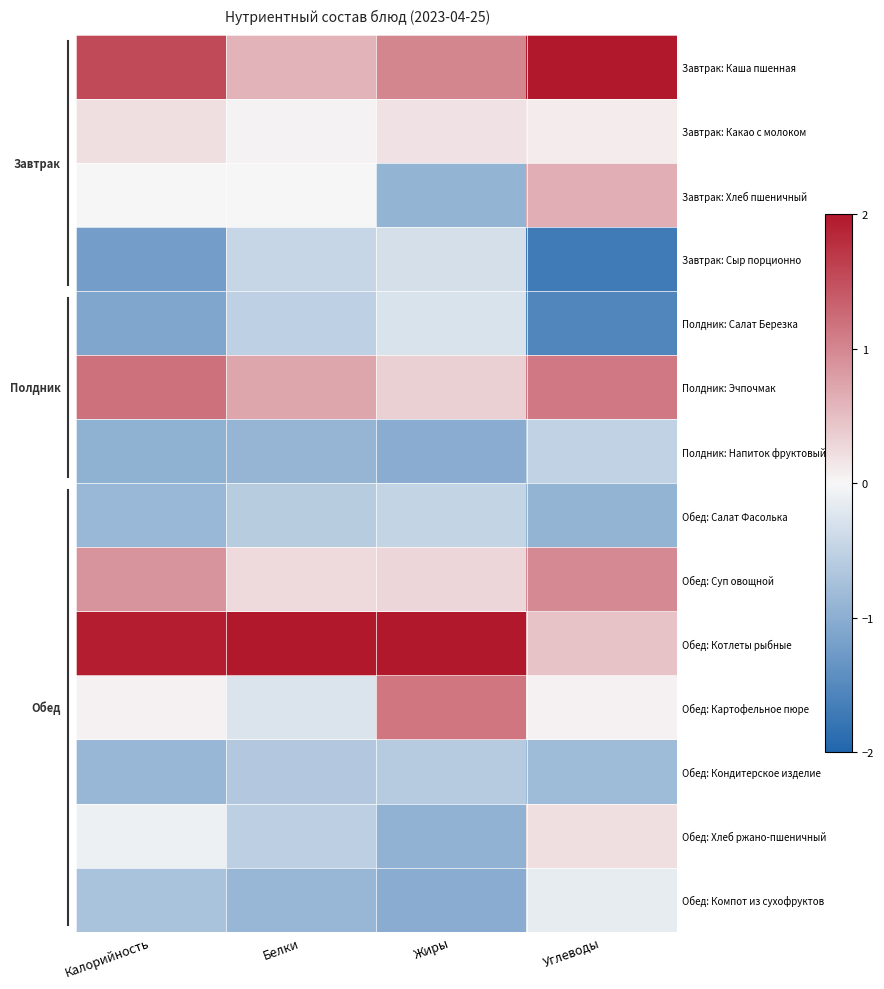

Reading right to left, transcribe all the data shown in this chart.

Завтрак: Каша пшенная: Углеводы=2.0	Жиры=1.0	Белки=0.6	Калорийность=1.5
Завтрак: Какао с молоком: Углеводы=0.1	Жиры=0.2	Белки=0.0	Калорийность=0.2
Завтрак: Хлеб пшеничный: Углеводы=0.6	Жиры=-0.9	Белки=0.0	Калорийность=-0.0
Завтрак: Сыр порционно: Углеводы=-1.7	Жиры=-0.3	Белки=-0.5	Калорийность=-1.2
Полдник: Салат Березка: Углеводы=-1.5	Жиры=-0.3	Белки=-0.5	Калорийность=-1.1
Полдник: Эчпочмак: Углеводы=1.1	Жиры=0.4	Белки=0.7	Калорийность=1.2
Полдник: Напиток фруктовый: Углеводы=-0.5	Жиры=-1.0	Белки=-0.9	Калорийность=-1.0
Обед: Салат Фасолька: Углеводы=-0.9	Жиры=-0.5	Белки=-0.6	Калорийность=-0.9
Обед: Суп овощной: Углеводы=1.0	Жиры=0.3	Белки=0.3	Калорийность=0.9
Обед: Котлеты рыбные: Углеводы=0.5	Жиры=2.6	Белки=3.1	Калорийность=1.9
Обед: Картофельное пюре: Углеводы=0.1	Жиры=1.1	Белки=-0.3	Калорийность=0.1
Обед: Кондитерское изделие: Углеводы=-0.8	Жиры=-0.6	Белки=-0.6	Калорийность=-0.9
Обед: Хлеб ржано-пшеничный: Углеводы=0.2	Жиры=-0.9	Белки=-0.5	Калорийность=-0.1
Обед: Компот из сухофруктов: Углеводы=-0.1	Жиры=-1.0	Белки=-0.9	Калорийность=-0.7